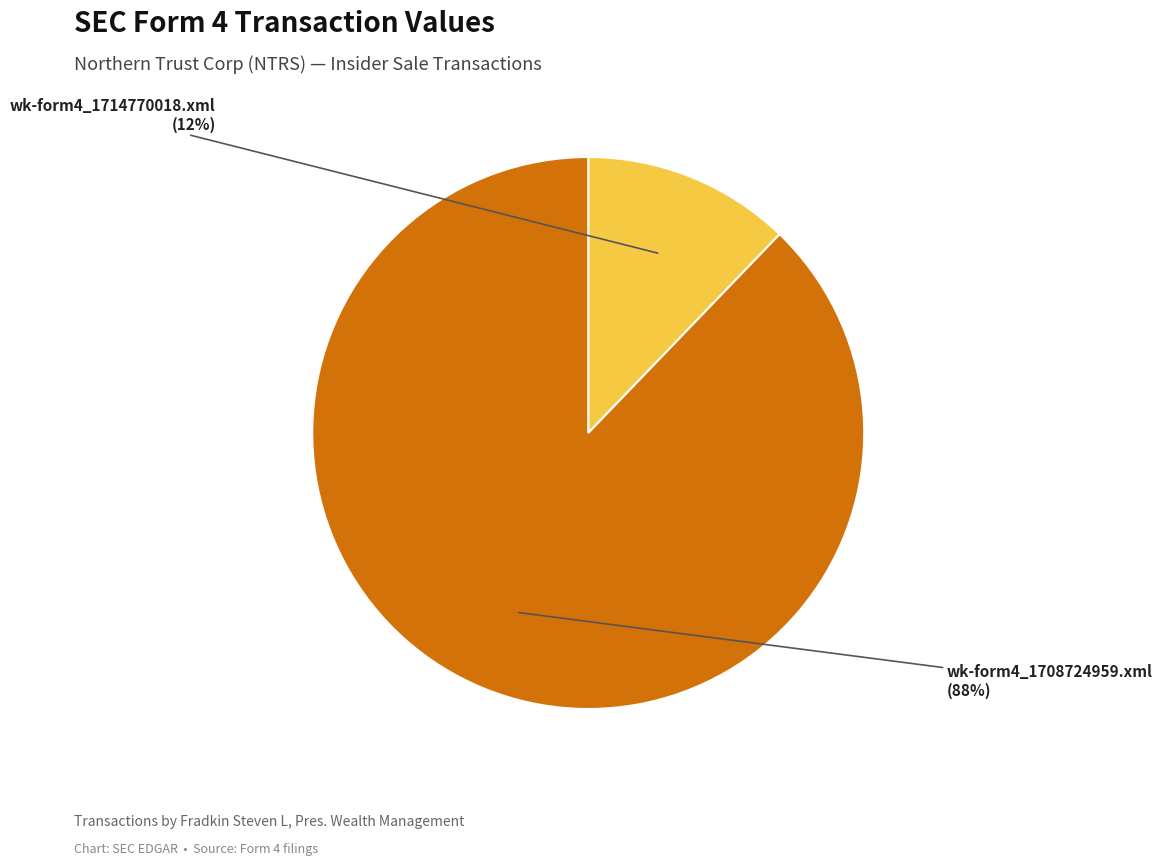

To the nearest percent, what is the average slice percentage?

50%